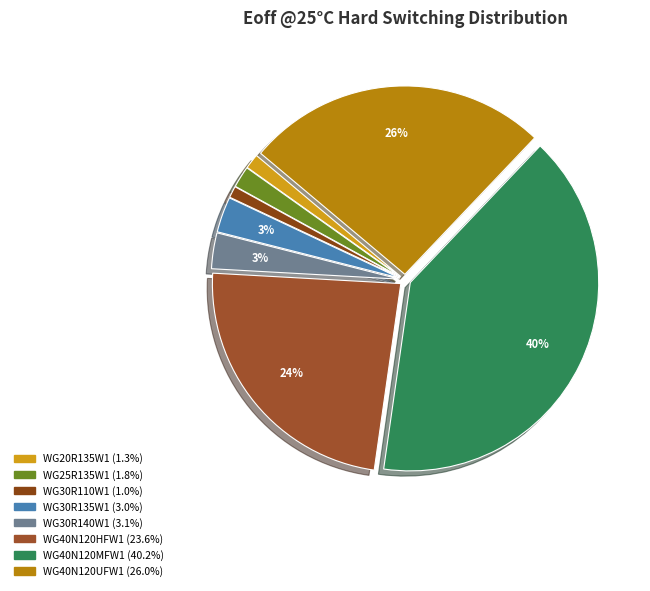

How many slices are in this pie chart?

8